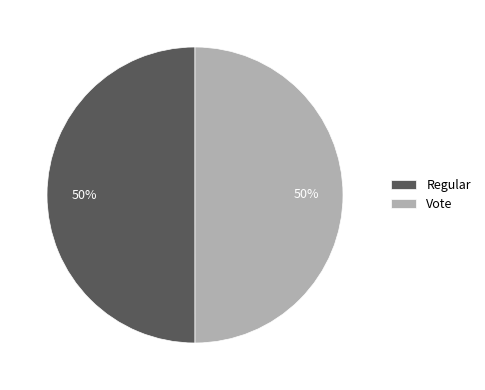

Is the sum of Vote and Regular greater than half?

Yes